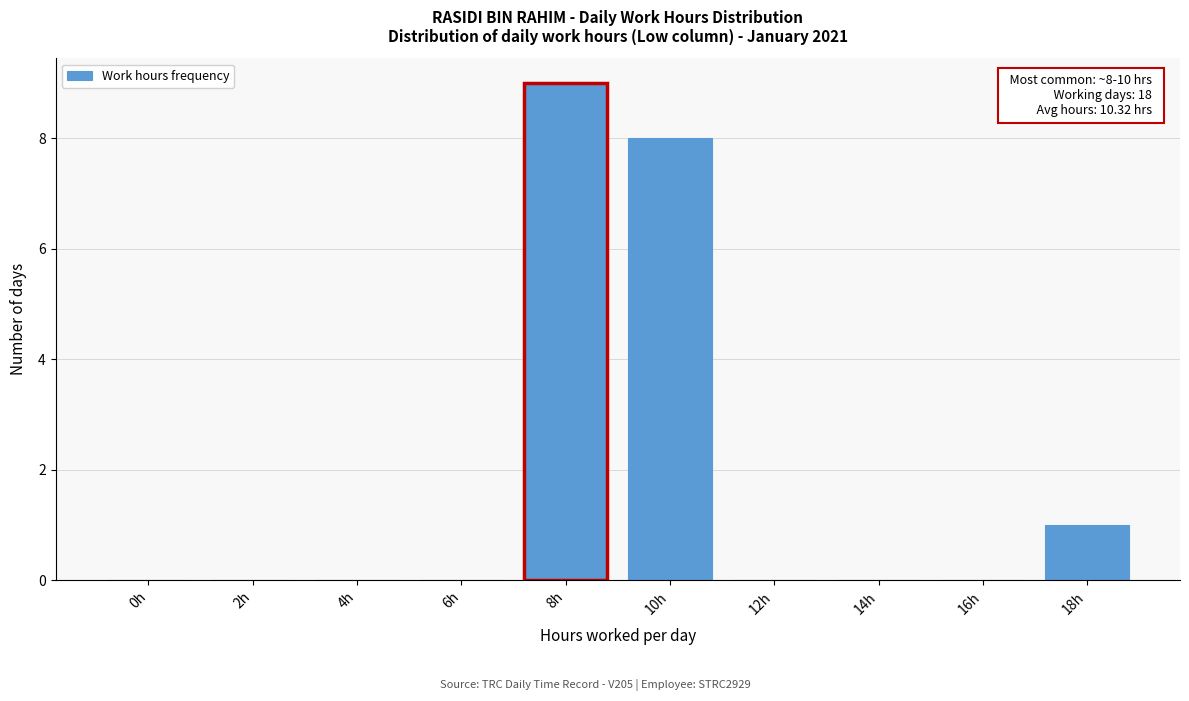

Reading left to right, extract all data points from this chart.

0h=0	2h=0	4h=0	6h=0	8h=9	10h=8	12h=0	14h=0	16h=0	18h=1